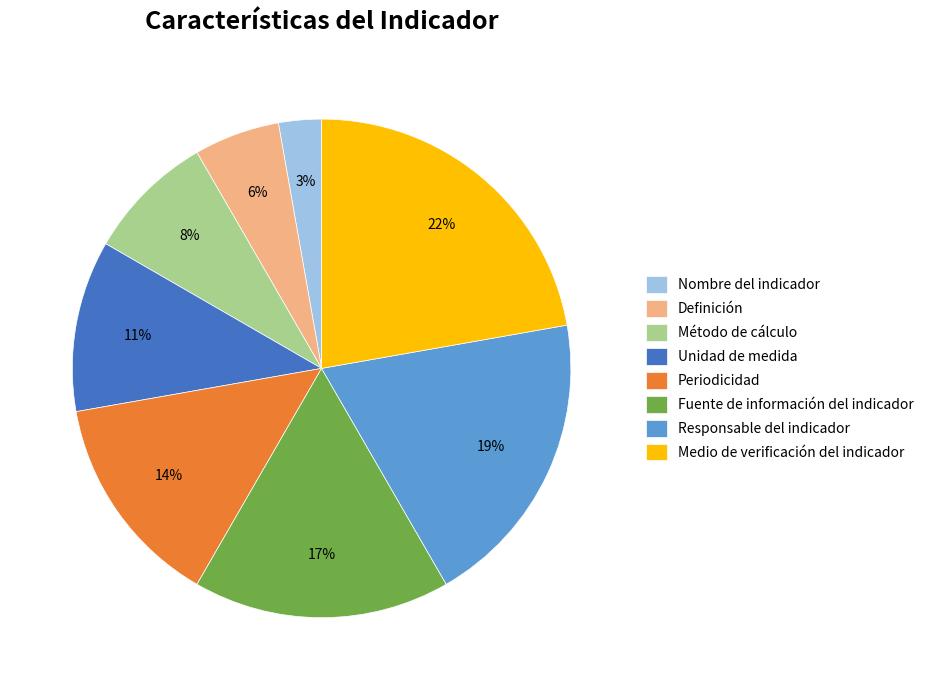

Does Método de cálculo account for over 50% of the chart?

No